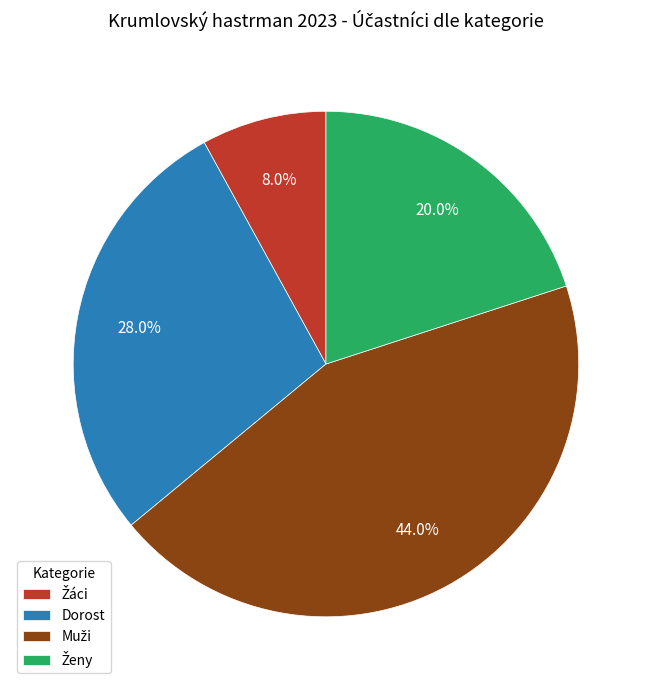

Is there a majority slice in this chart?

No